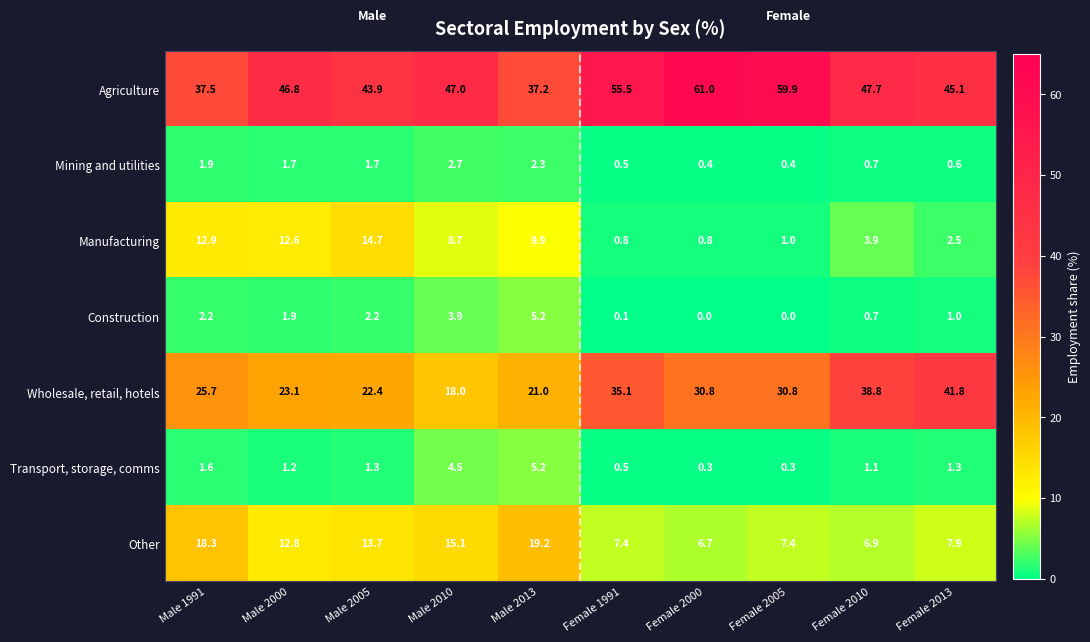

At how many categories does at least one series exceed 8?

10